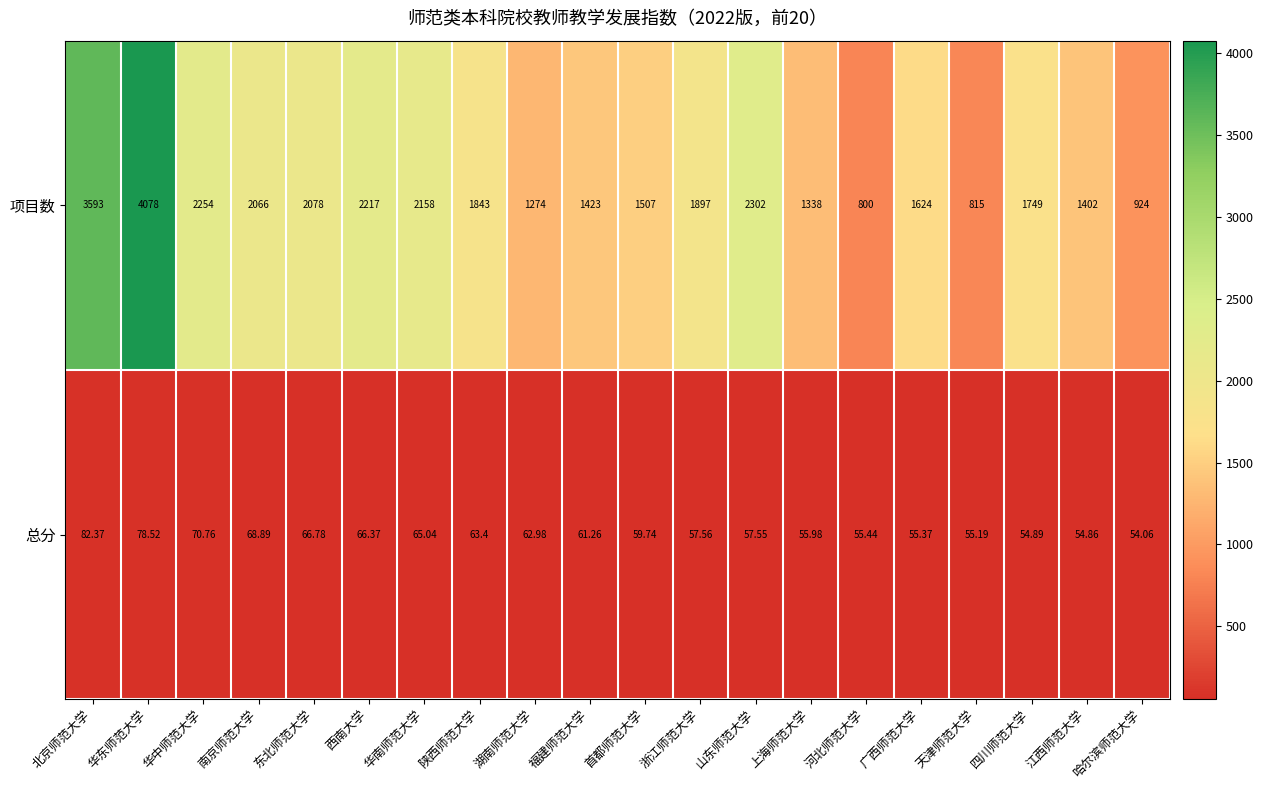

At which label is 项目数 closest to 2439?

山东师范大学